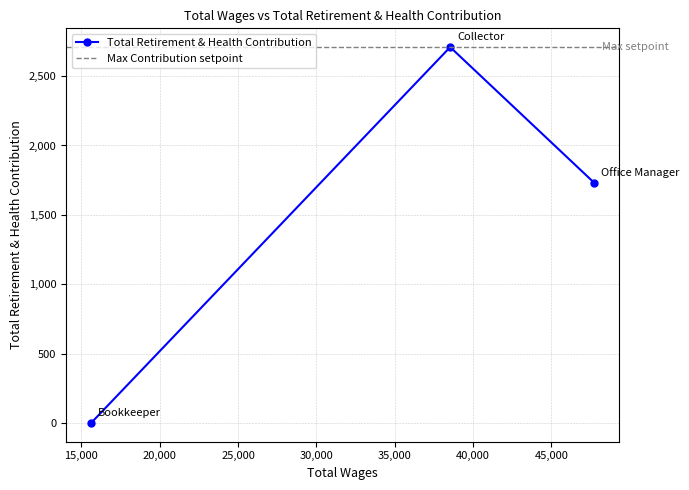

The chart shows a value of 3036 at 47733.0. True or false?

False